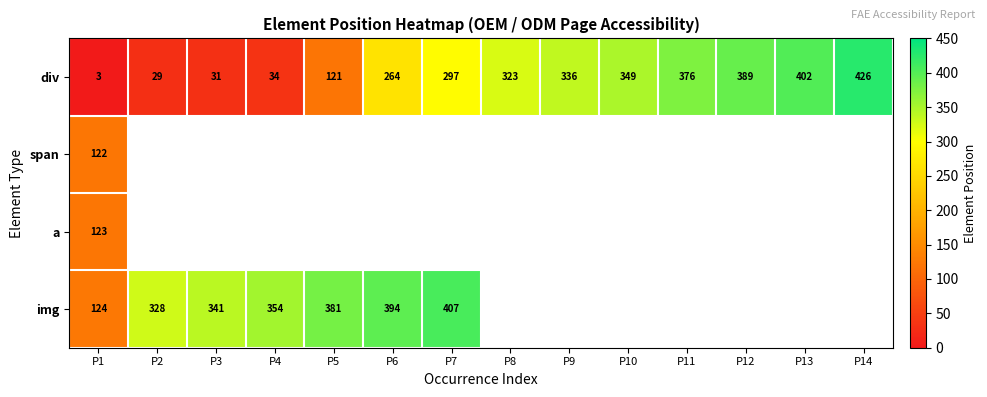

Rank the categories by div value from highest to lowest.

P14, P13, P12, P11, P10, P9, P8, P7, P6, P5, P4, P3, P2, P1